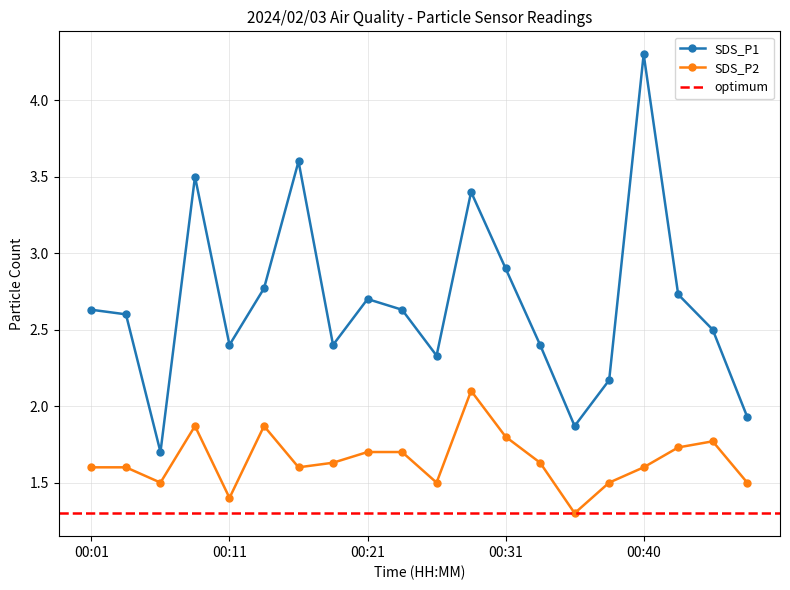

Which series has the widest spread of values?

SDS_P1